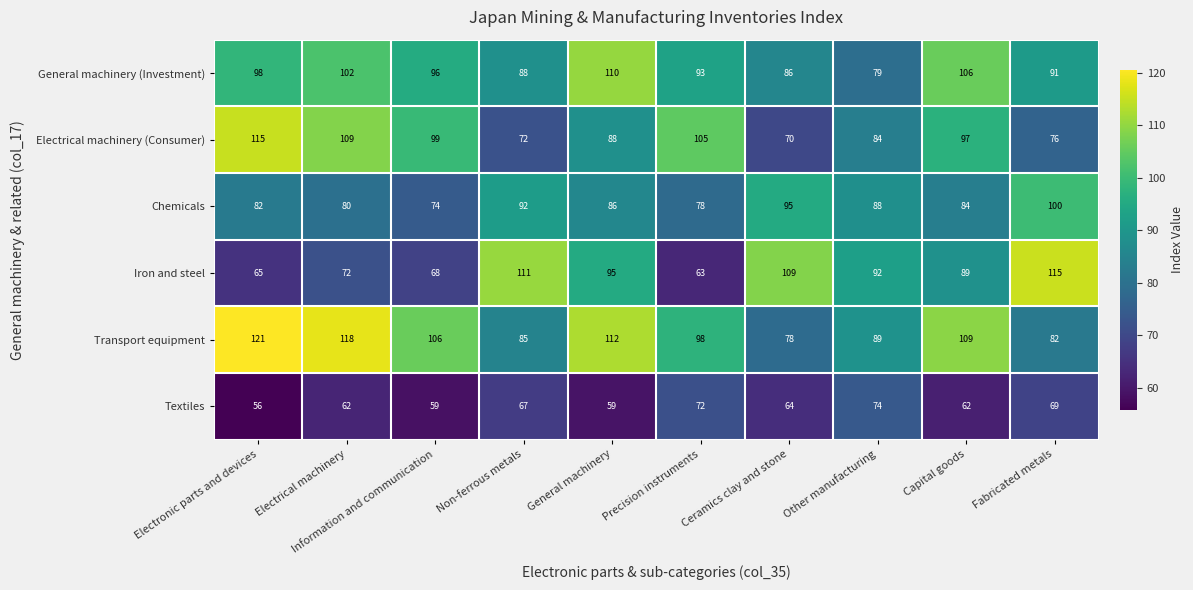

Between Non-ferrous metals and Ceramics clay and stone, which is larger?

Non-ferrous metals